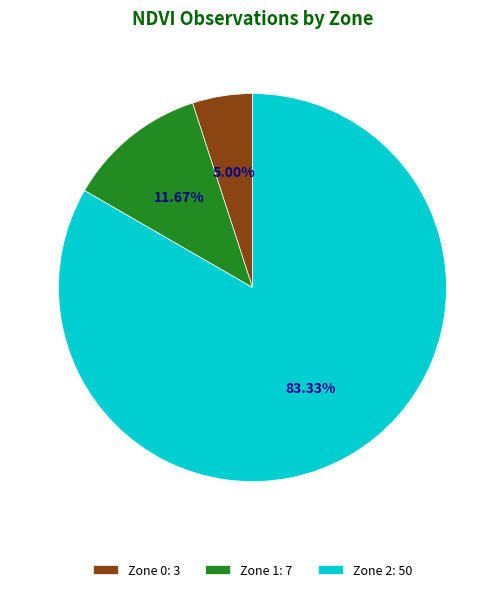

Is the sum of Zone 0 and Zone 2 greater than half?

Yes